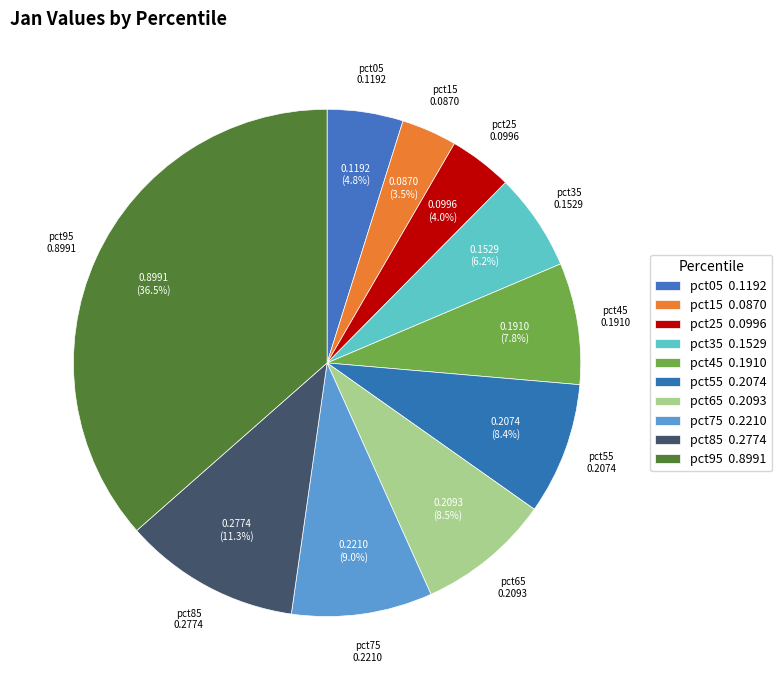

The pct15 slice represents 4% of the pie. True or false?

True